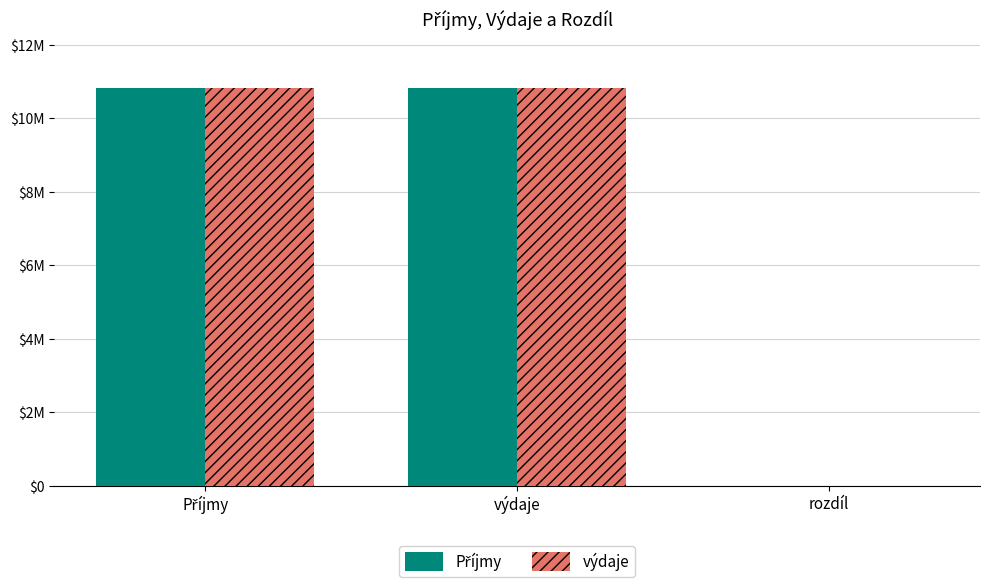

True or false: Příjmy has a value of 10836900 at výdaje.

True